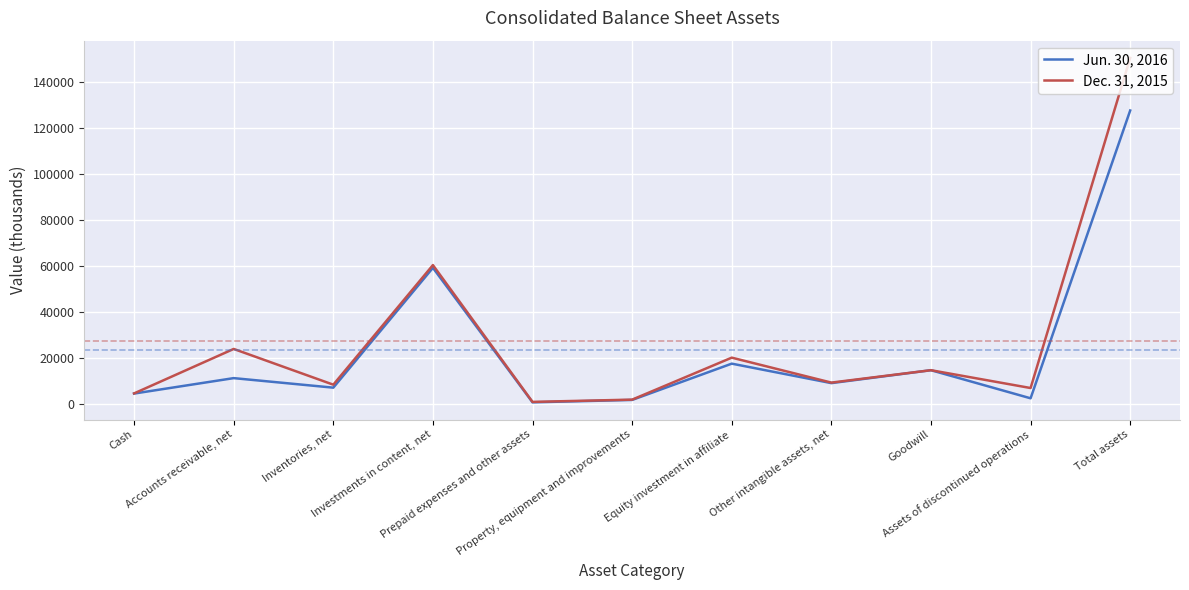

What is the difference between the Dec. 31, 2015 values at Accounts receivable, net and Equity investment in affiliate?

3788